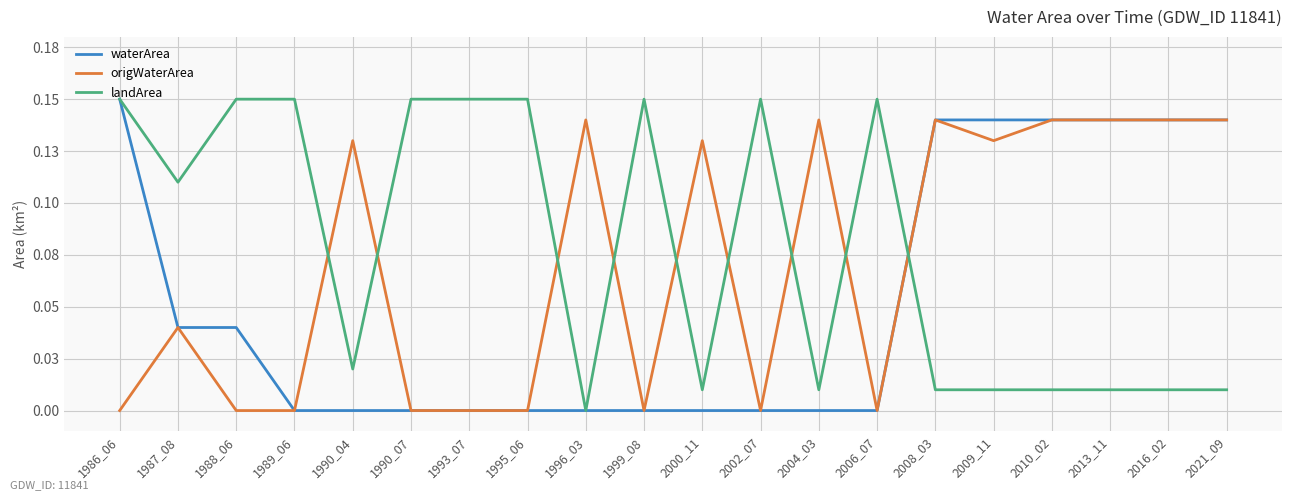

The value of landArea at 1999_08 is 0.1. True or false?

True